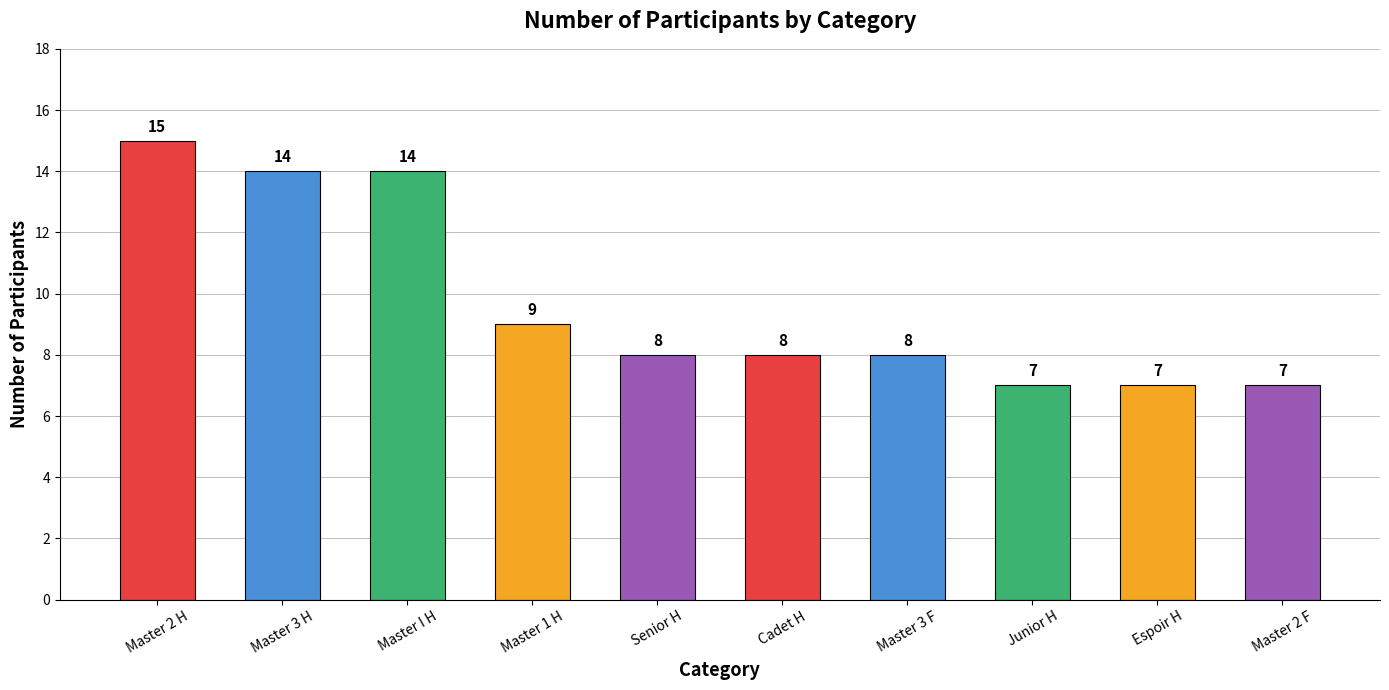

What is the sum of all values?

97